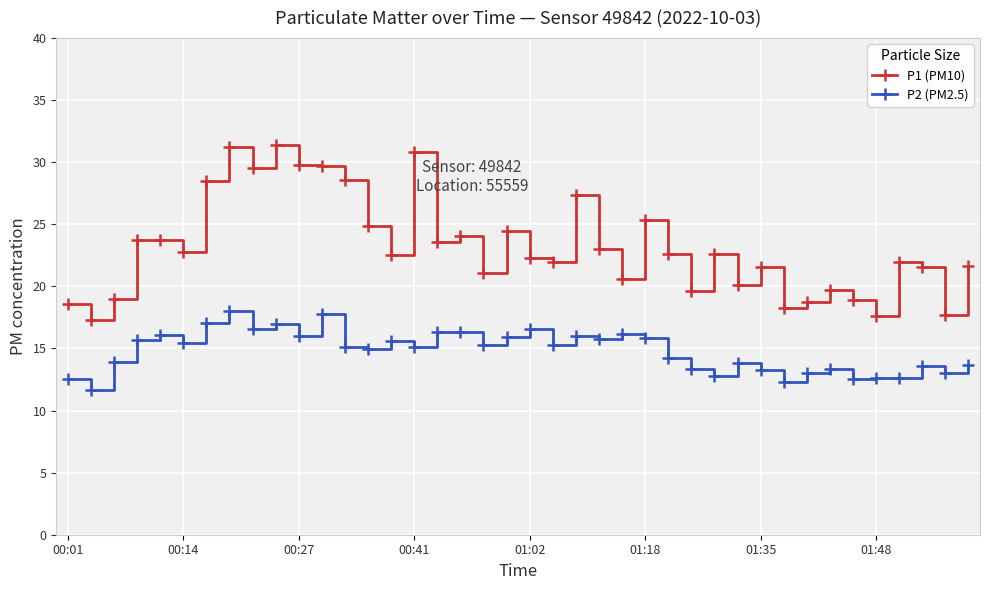

True or false: P2 (PM2.5) and P1 (PM10) cross at least once.

False